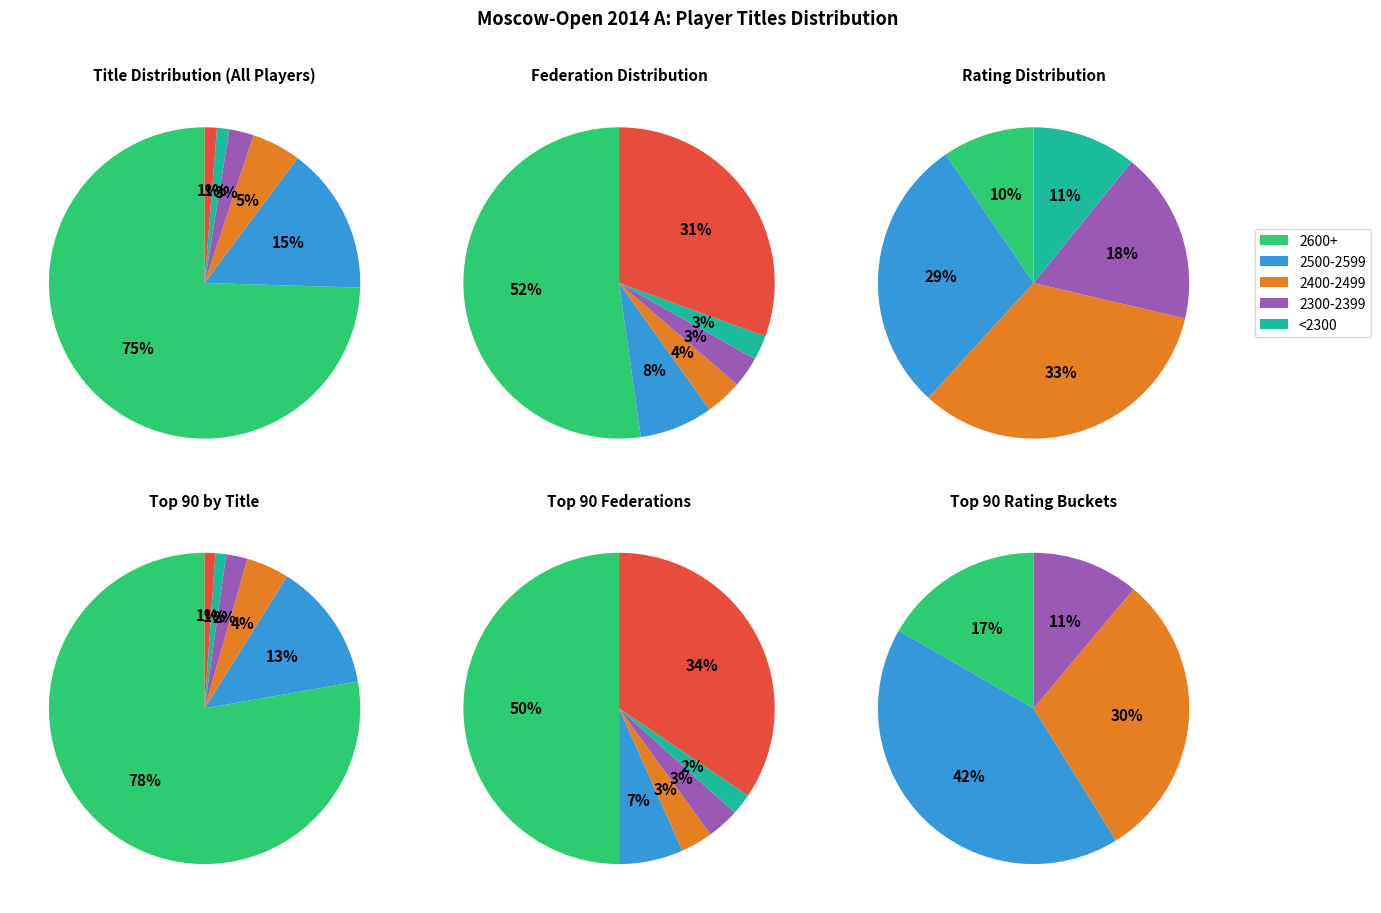

Which slice is the largest?

GM